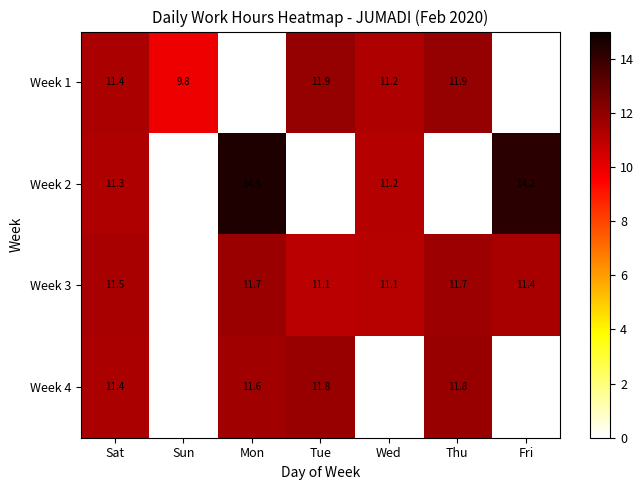

List the series in order of their peak value, lowest first.

Week 3, Week 4, Week 1, Week 2